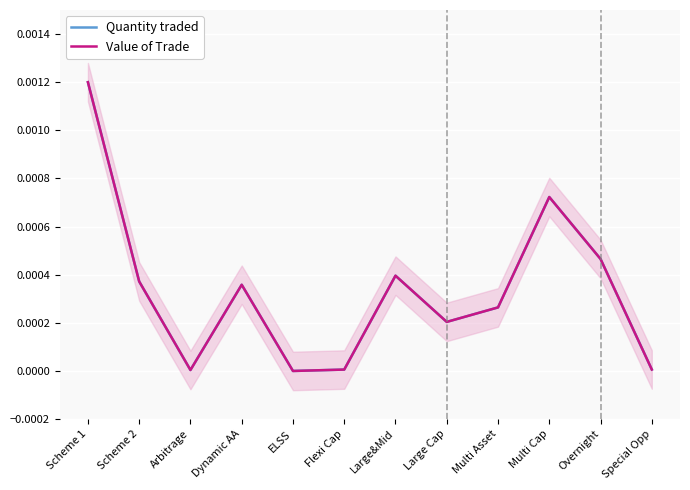

How many data points in Value of Trade are above 0?

11